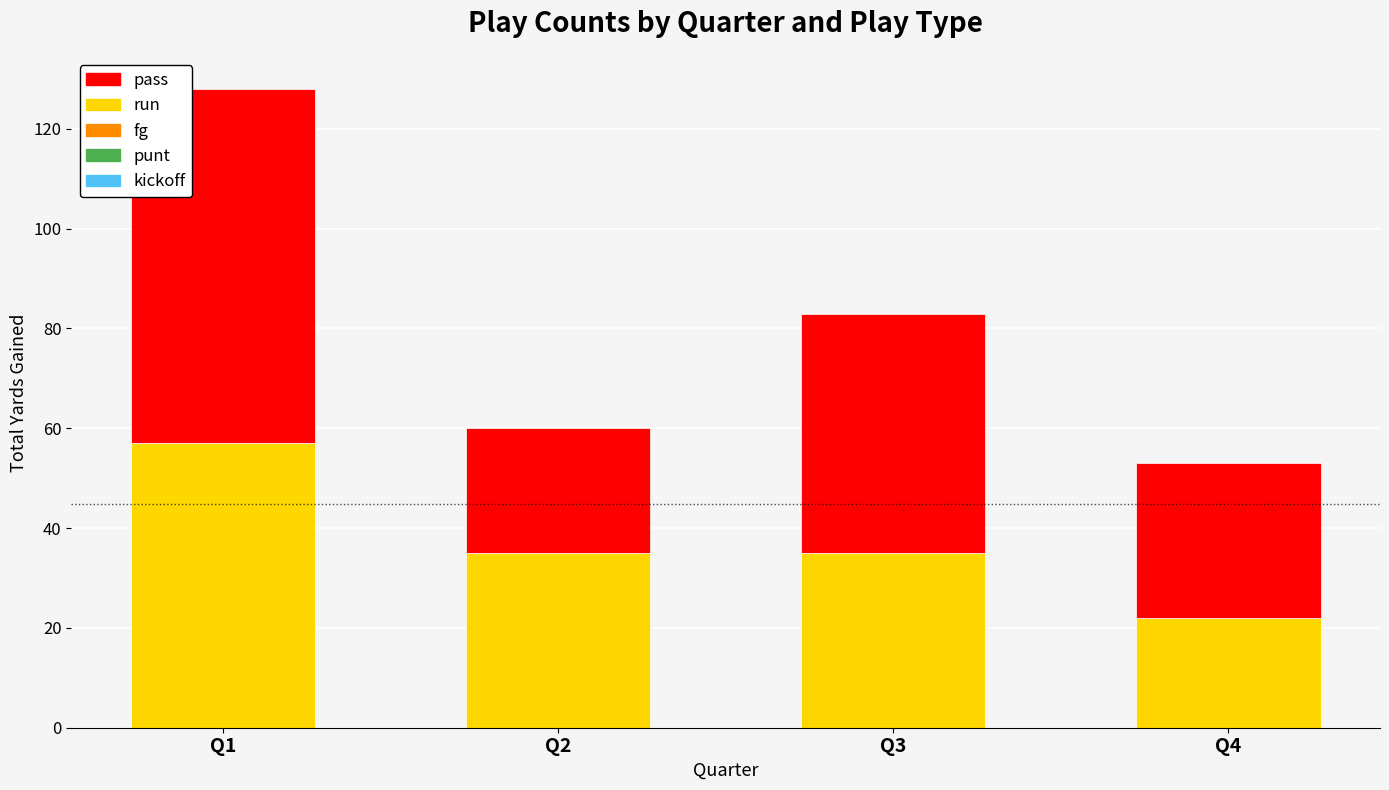

Reading left to right, what are the values for run?

Q1=57	Q2=35	Q3=35	Q4=22